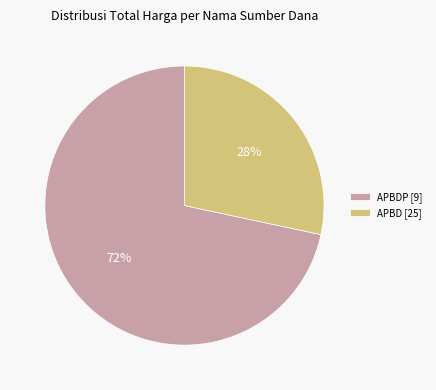

Which slice is the smallest?

APBD [25]